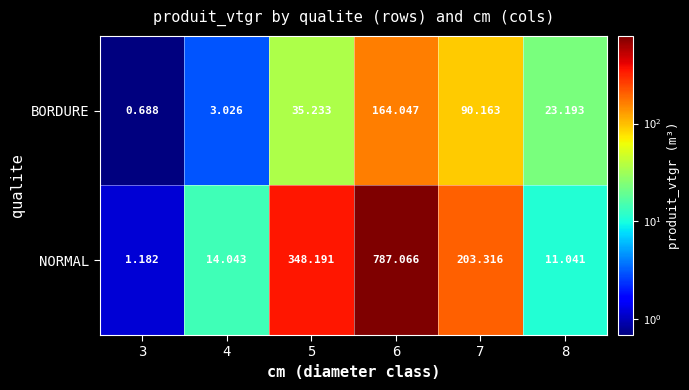

At 6, list the series in order from largest to smallest.

NORMAL, BORDURE